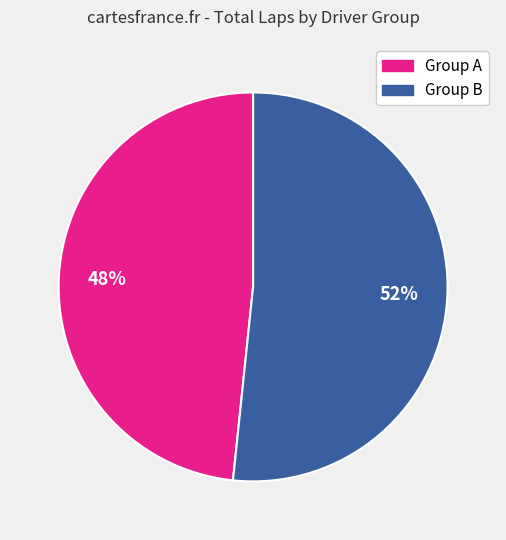

To the nearest percent, what is the average slice percentage?

50%